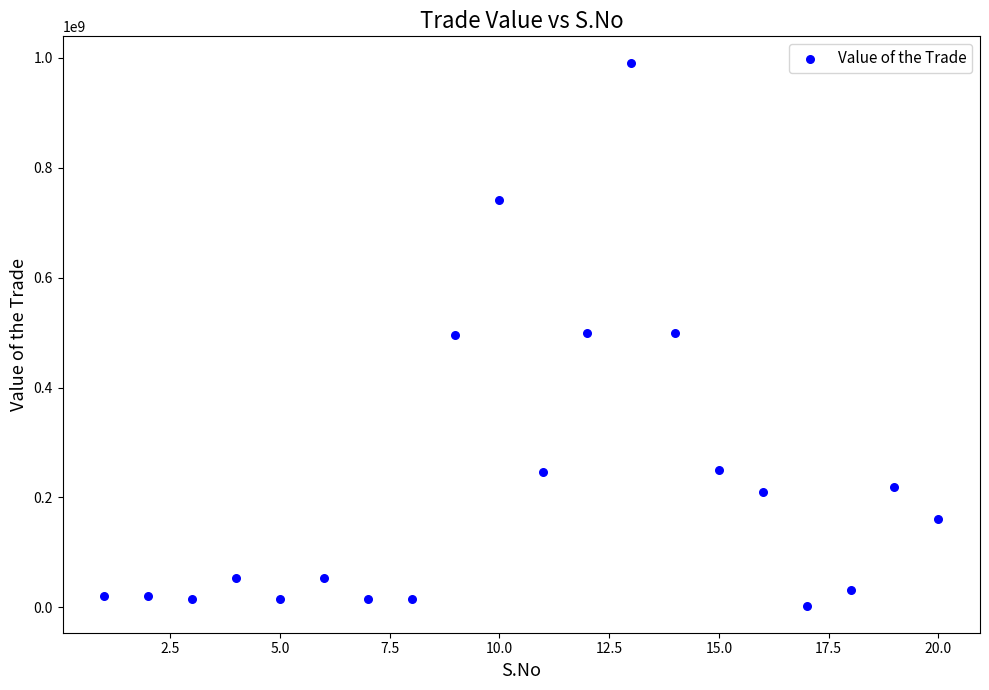

What is the range of X values (max minus min)?

19.0